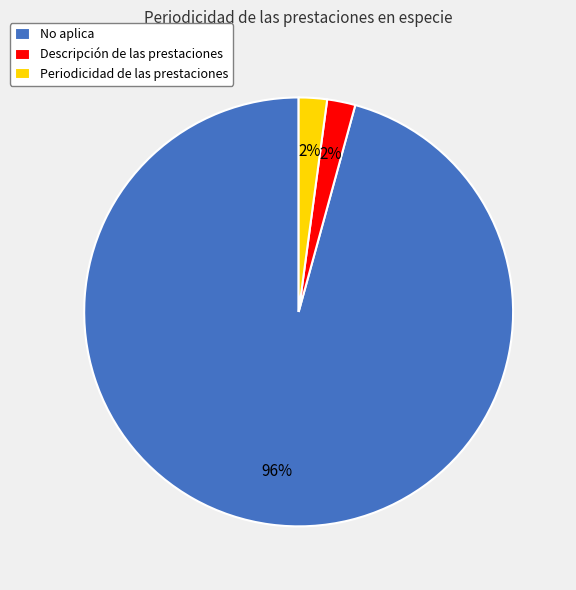

How many segments does this pie chart have?

3